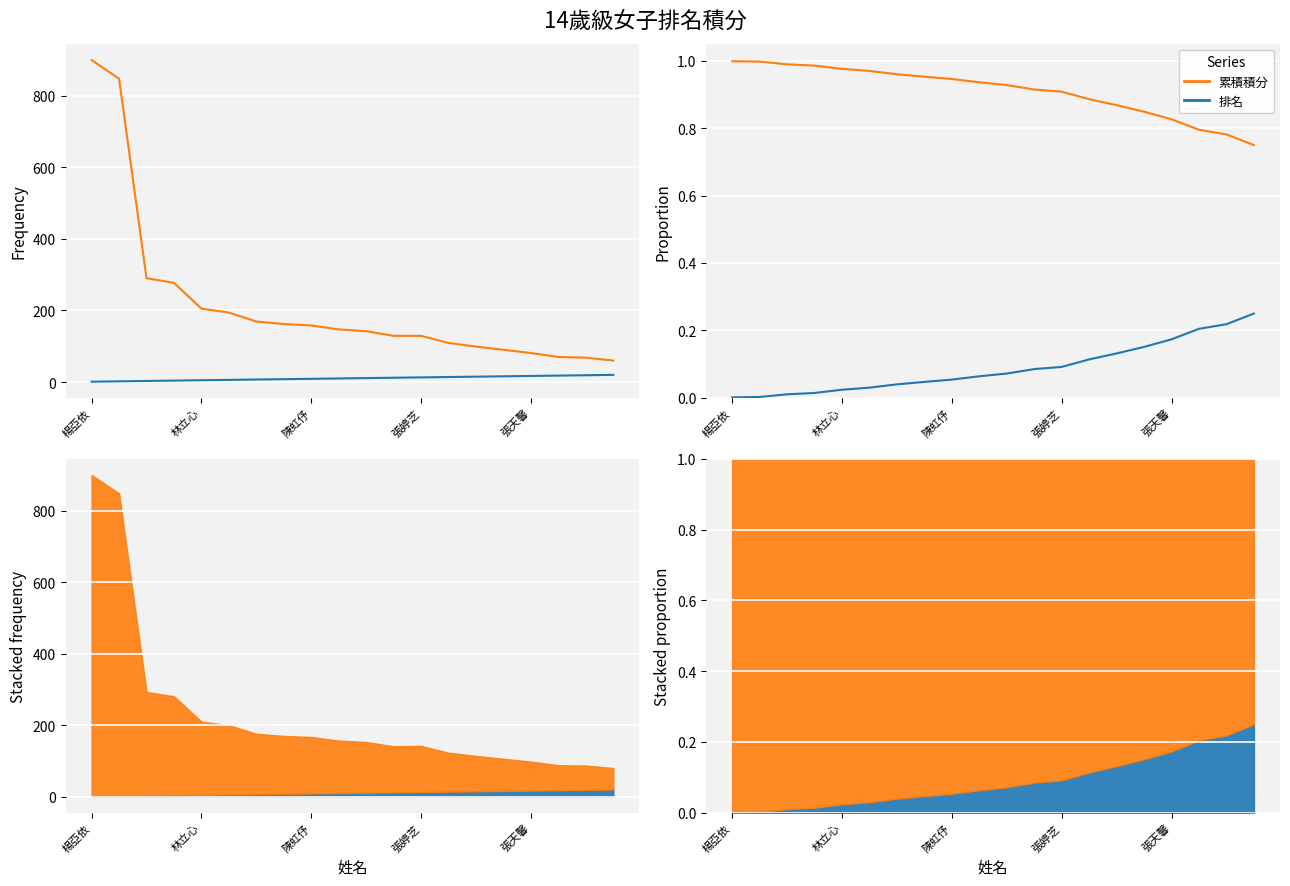

Is this an area chart (filled region under the line)?

No